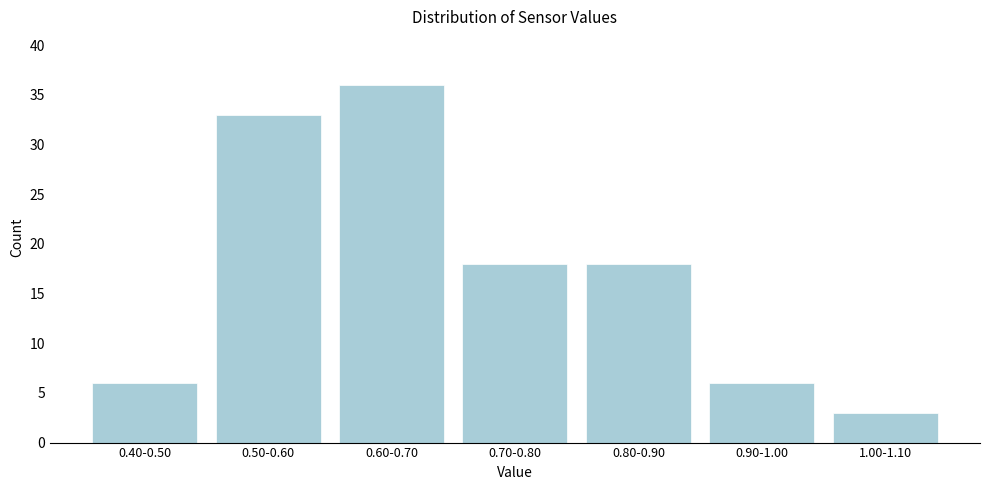

Reading left to right, extract all data points from this chart.

6	33	36	18	18	6	3